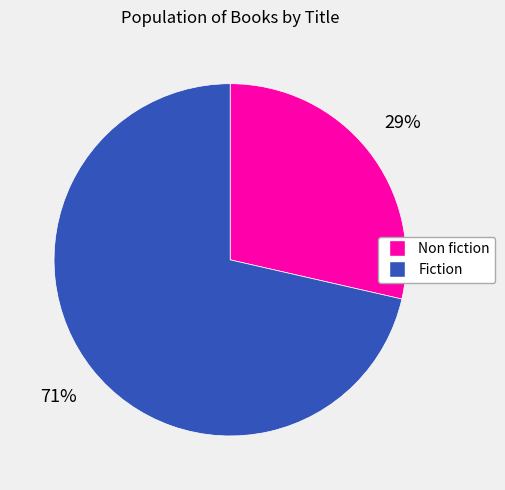

To the nearest percent, what is the average slice percentage?

50%